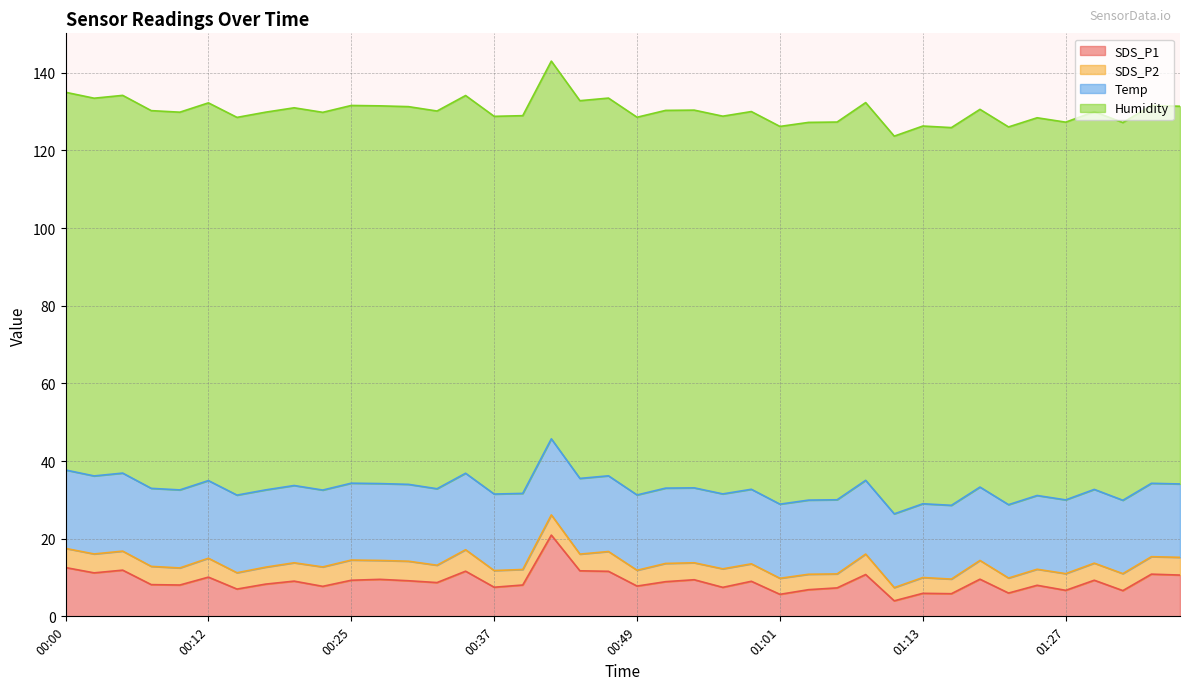

True or false: Humidity and SDS_P2 cross at least once.

False